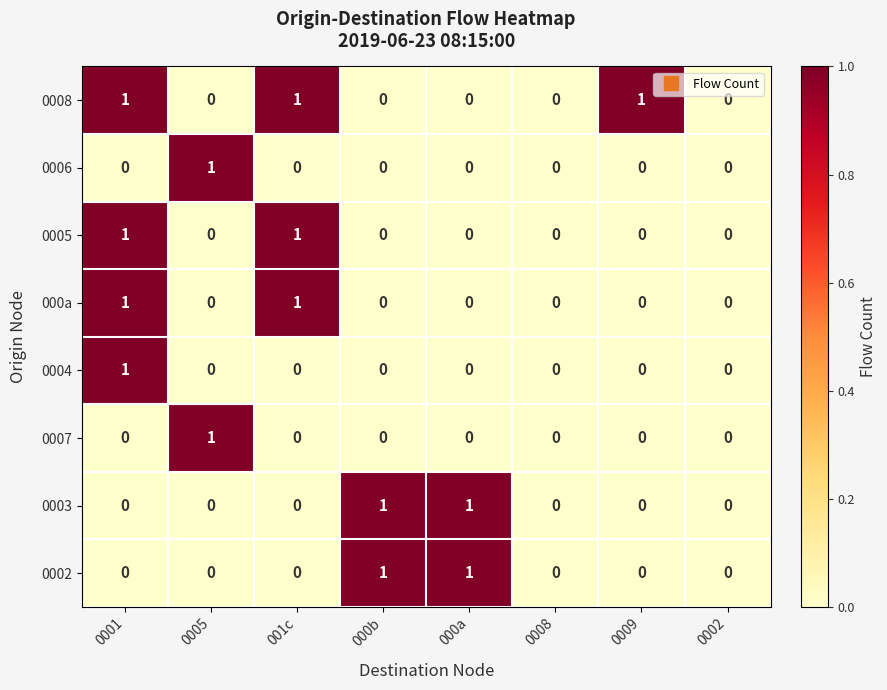

How many positive values does the 0006 series have?

1